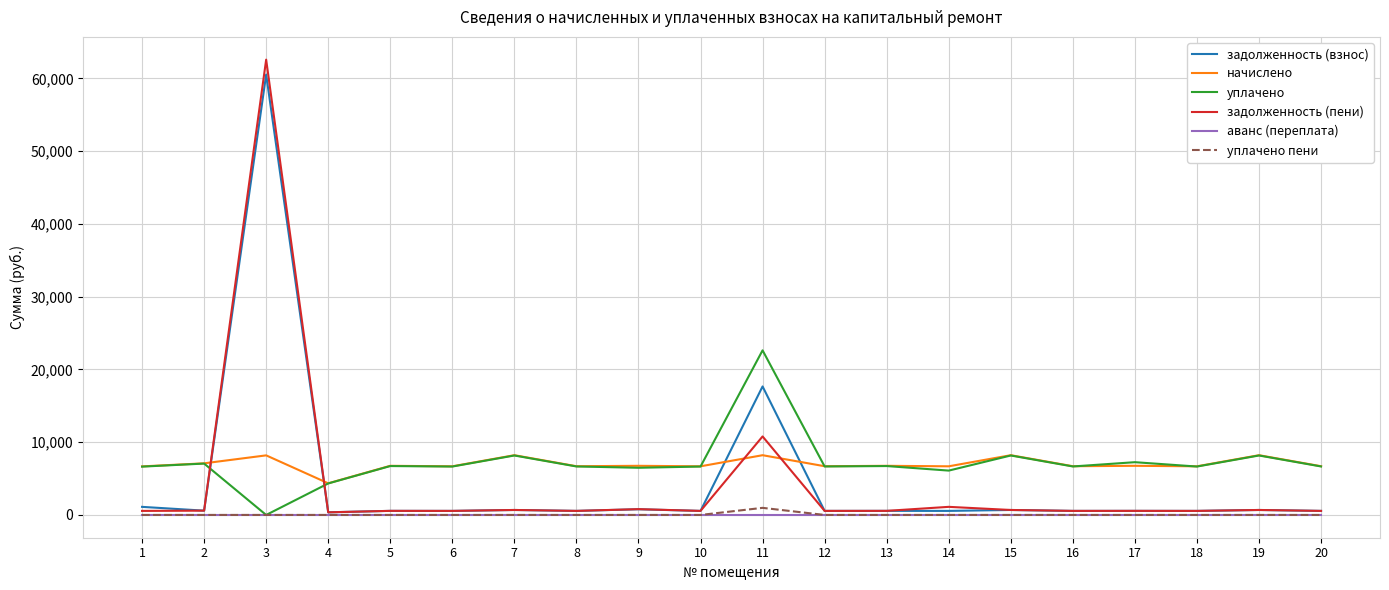

How many intersections are there between задолженность (взнос) and уплачено?

2